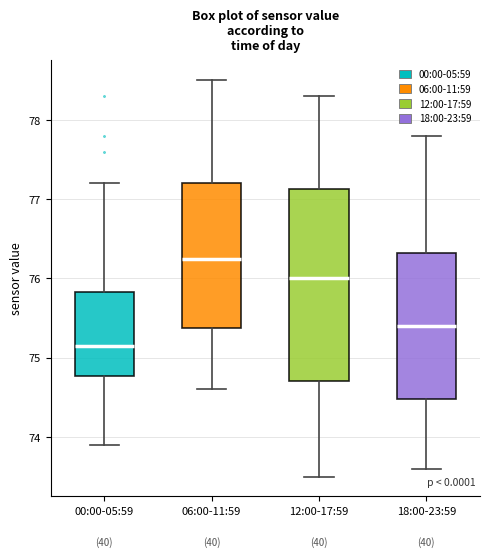

Which box is the tallest, from its lower edge to its upper edge?

12:00-17:59